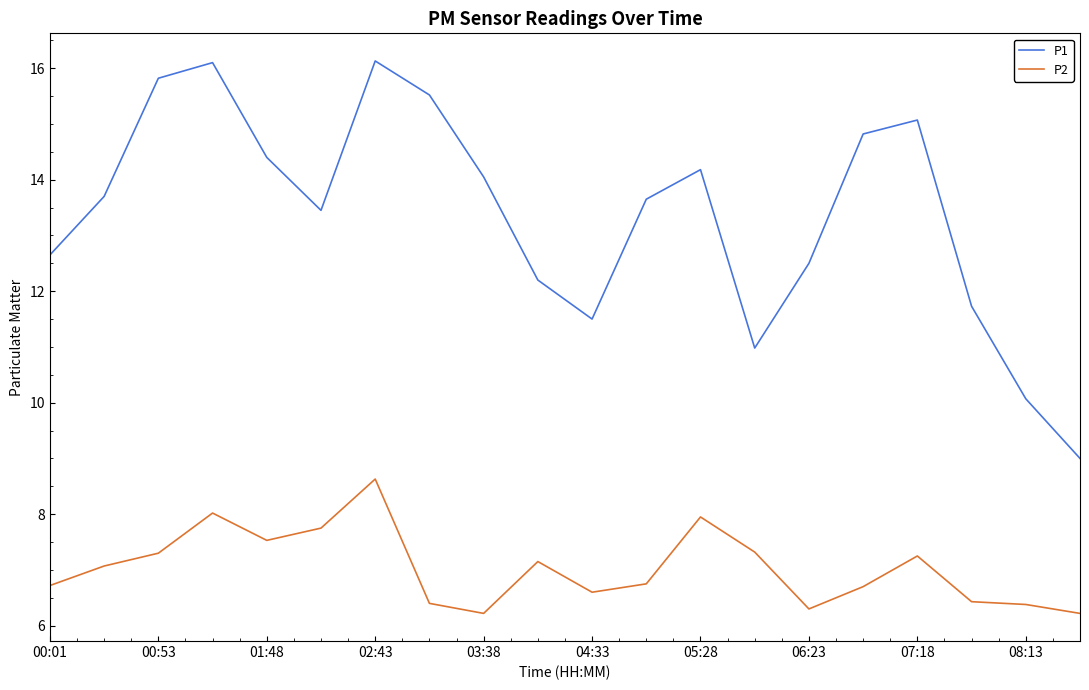

Which series has the largest total across all categories?

P1